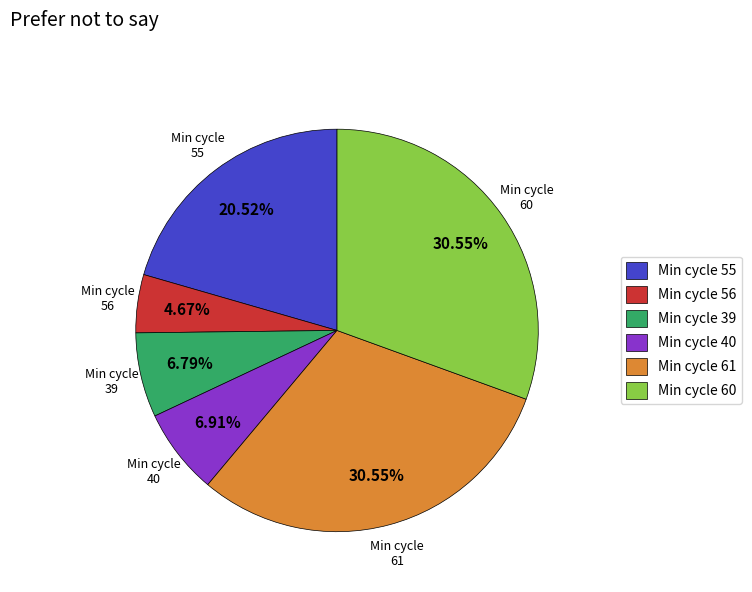

Is Min cycle 61 the majority of the pie?

No